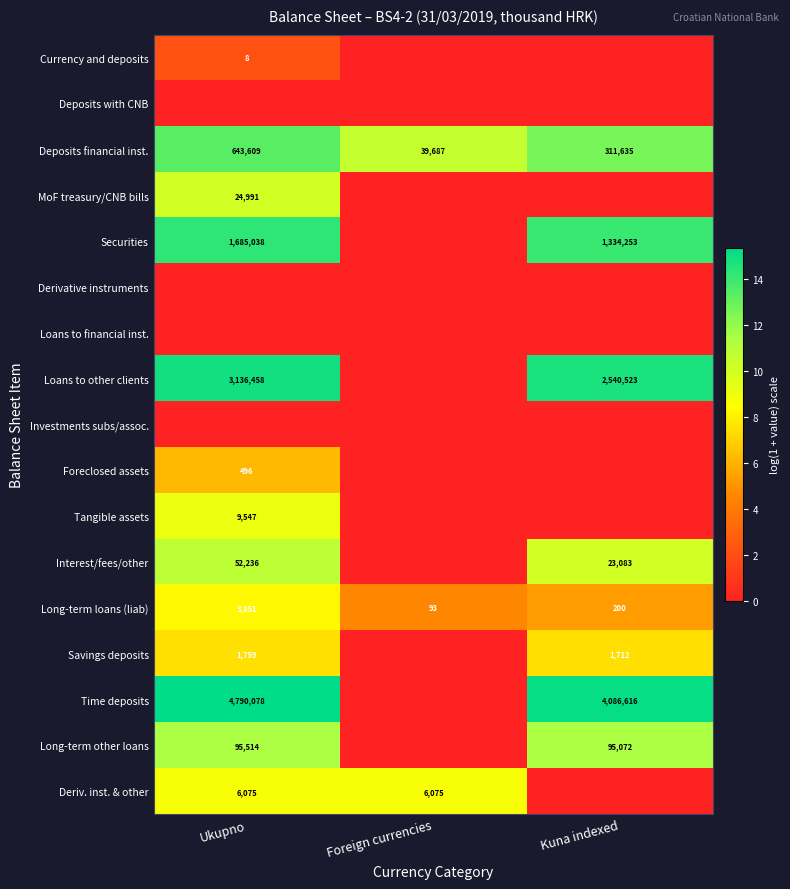

At how many categories does at least one series exceed 4?

3